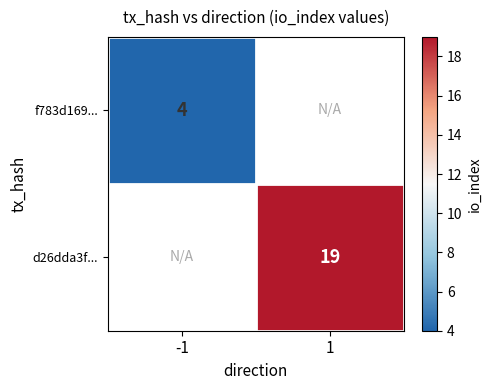

True or false: f783d169... has a value of 6.9 at -1.

False